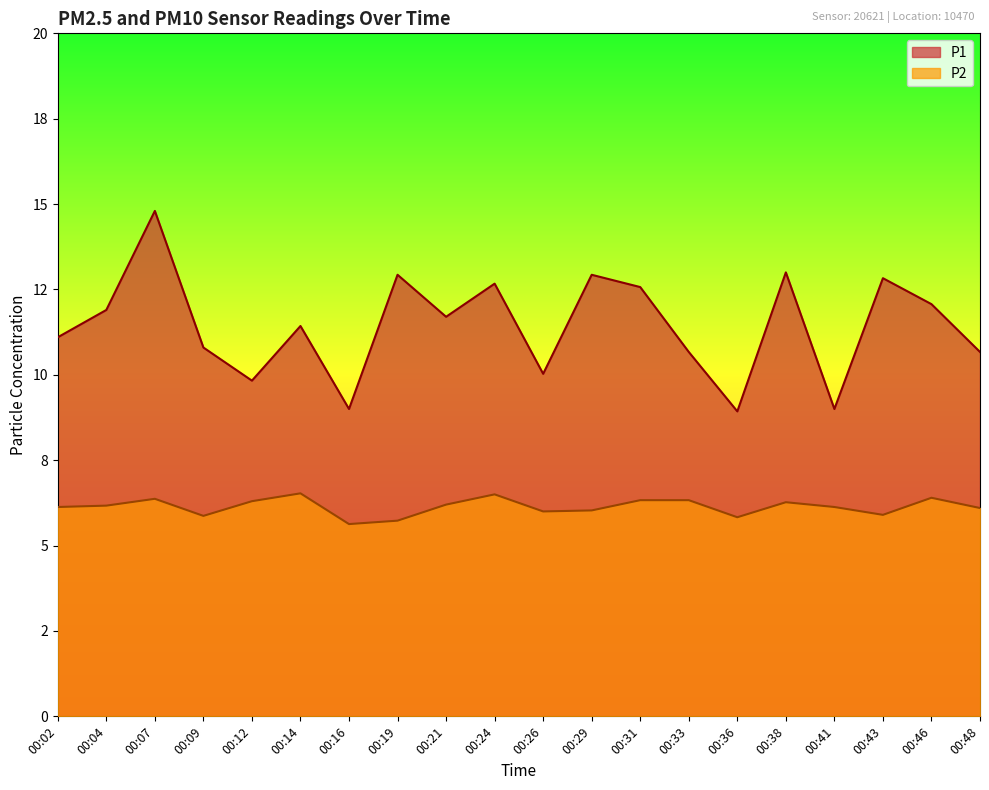

Which series changed the most between 00:19 and 00:43?

P2